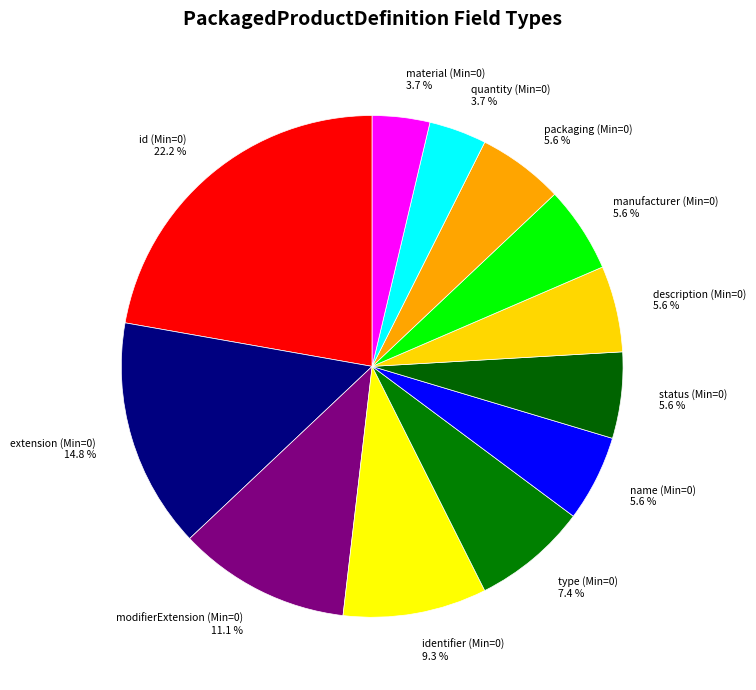

Is modifierExtension (Min=0) 11.1 % the majority of the pie?

No